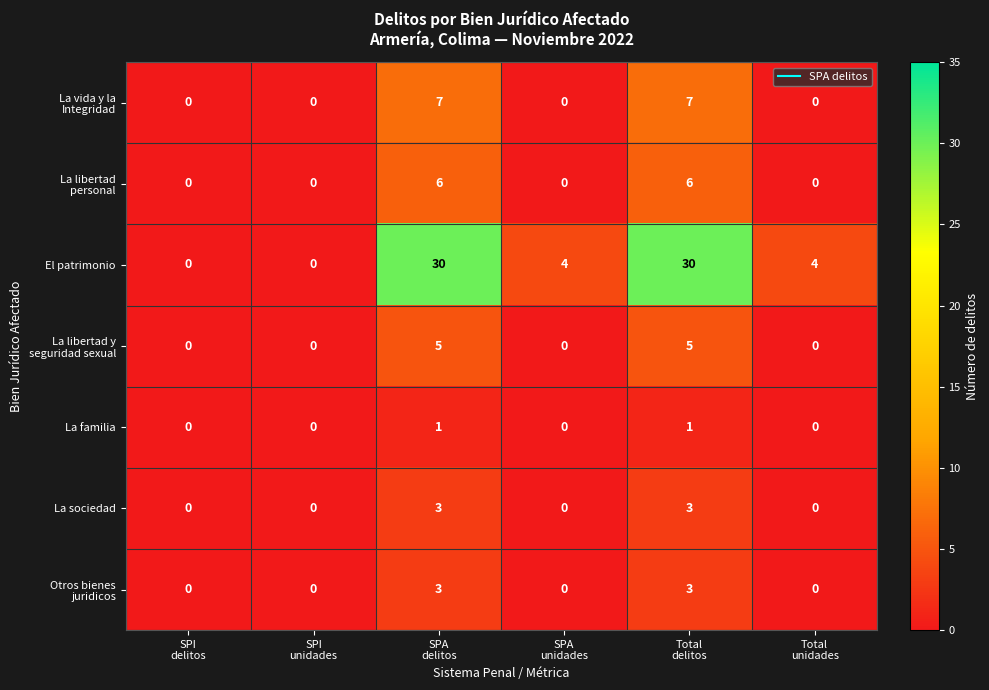

How many categories are shown in the chart?

6